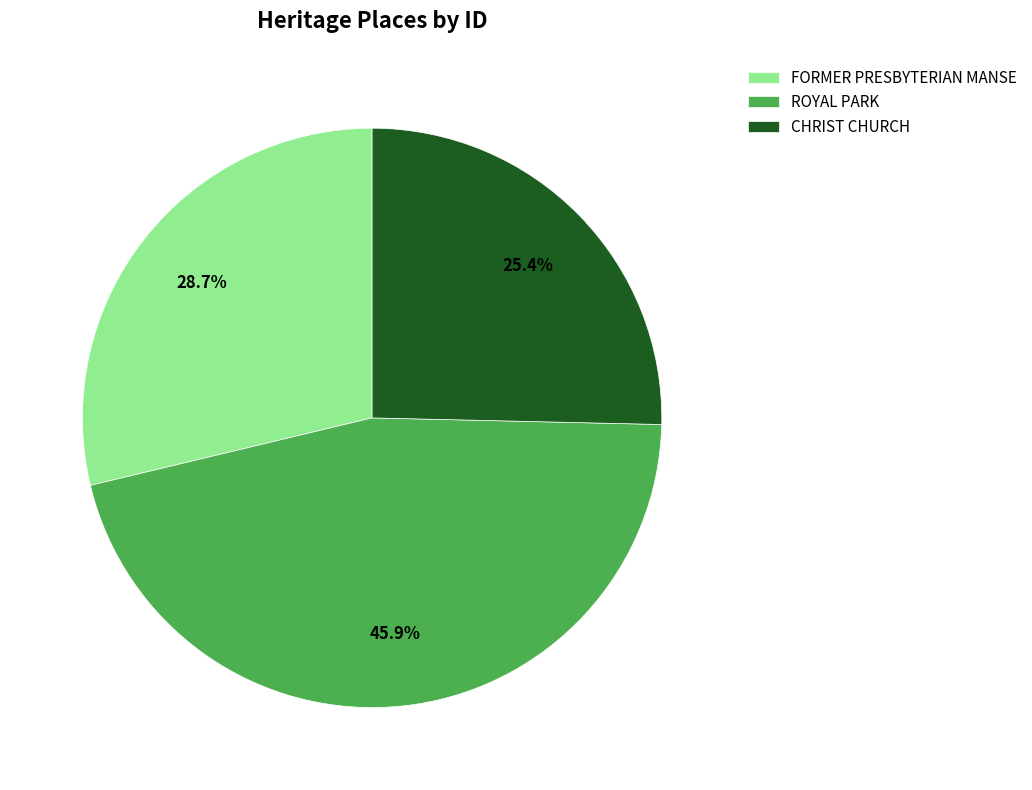

True or false: CHRIST CHURCH accounts for 25% of the total.

True